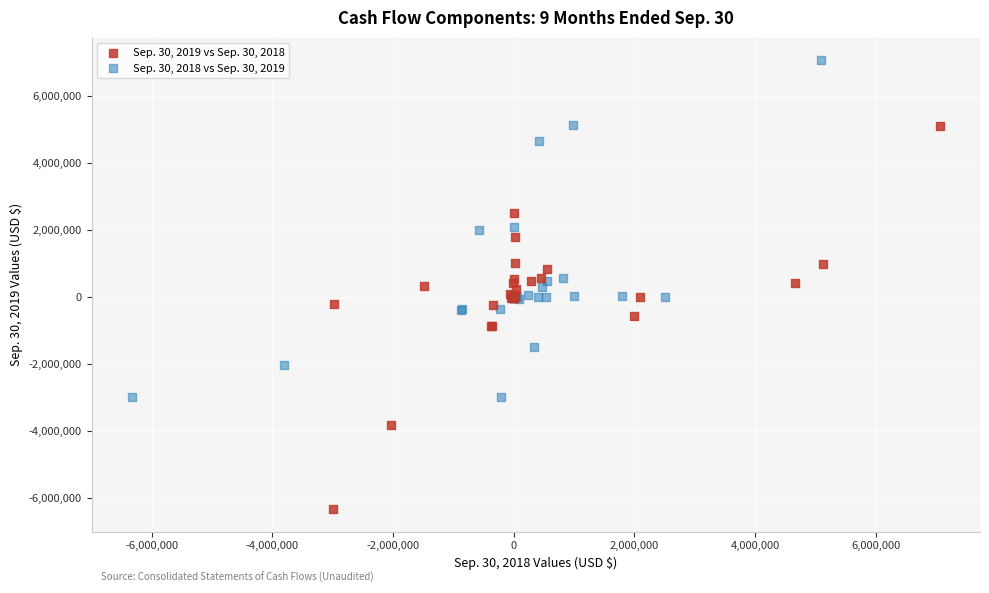

What are all the series names shown in the legend?

Sep. 30, 2019 vs Sep. 30, 2018, Sep. 30, 2018 vs Sep. 30, 2019